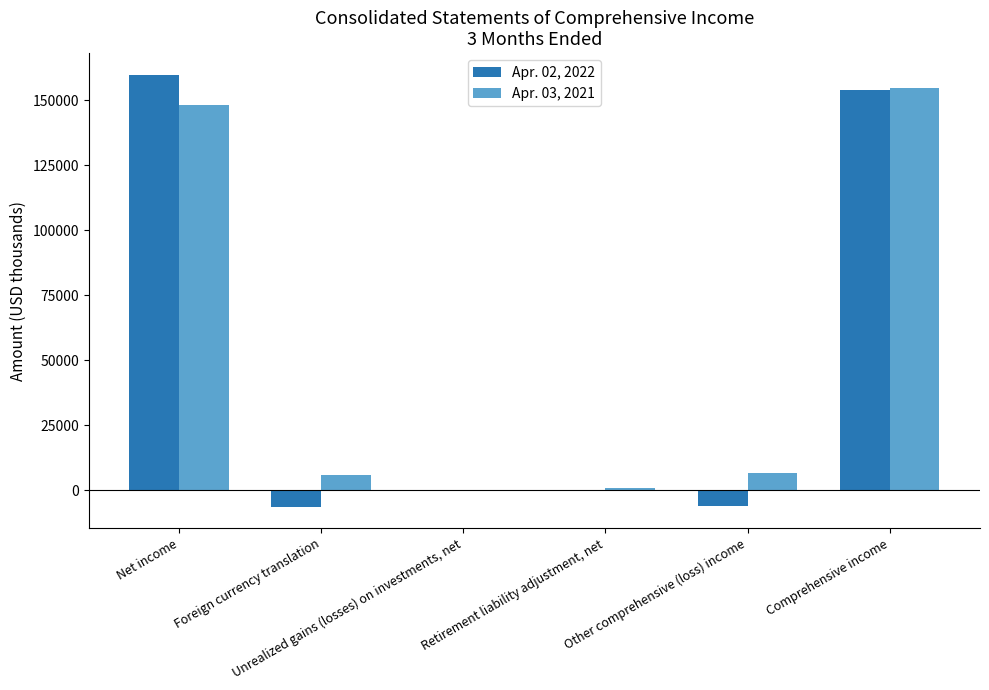

What is the greatest value displayed?

159831